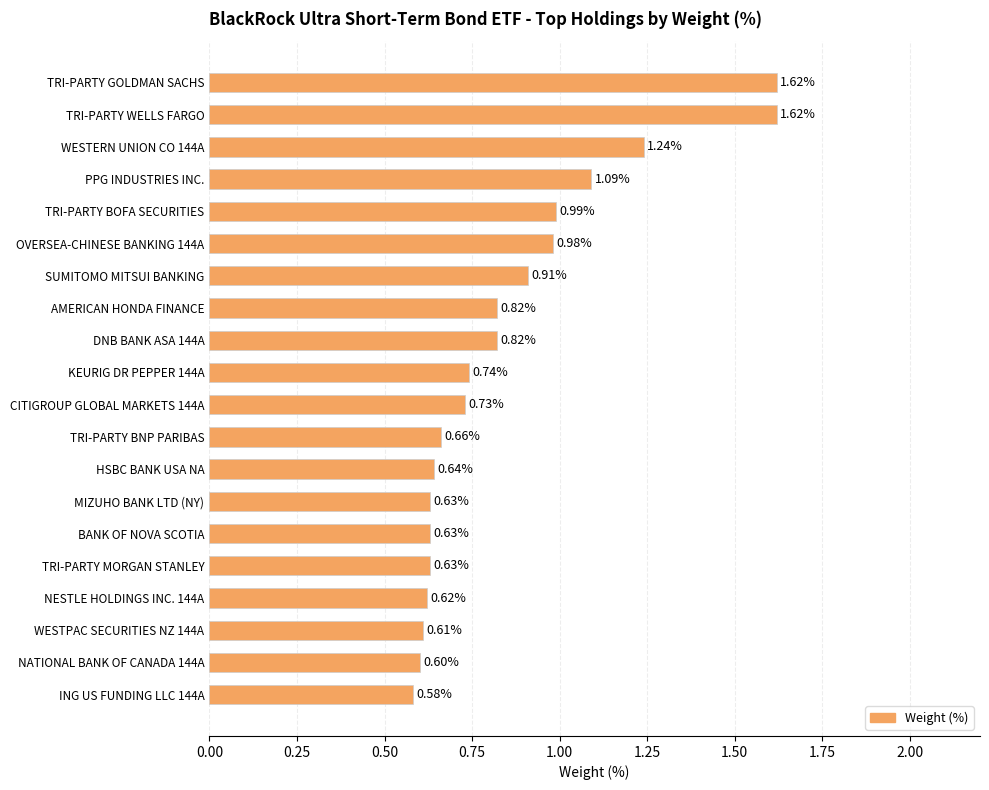

What is the label of the 5th bar from the bottom?

TRI-PARTY MORGAN STANLEY